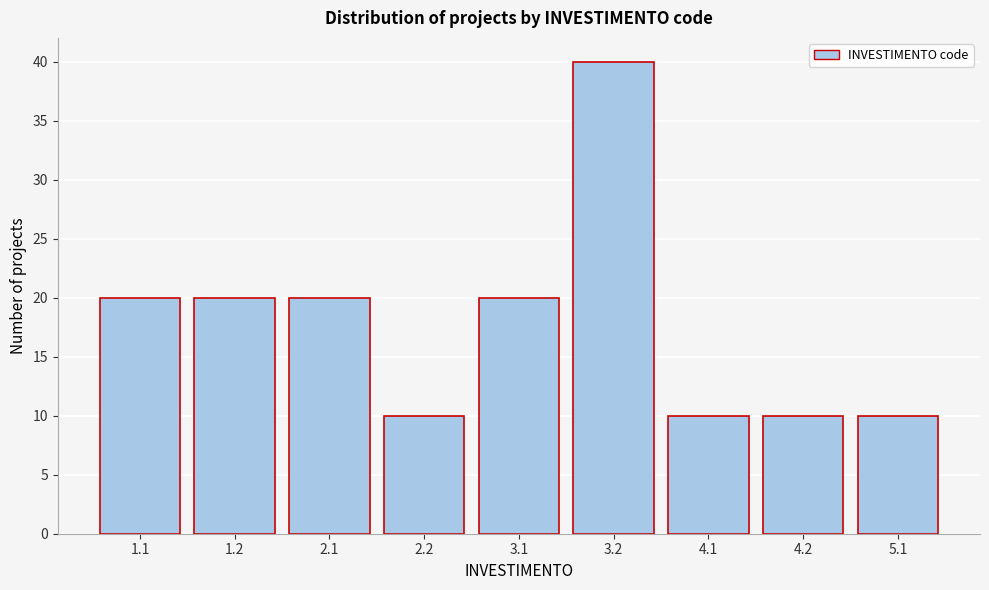

Reading right to left, extract all data points from this chart.

10	10	10	40	20	10	20	20	20